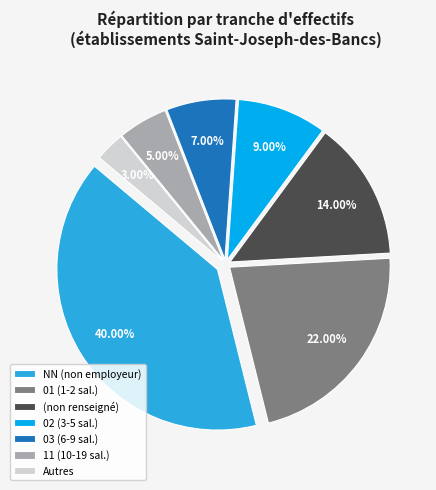

How many segments does this pie chart have?

7